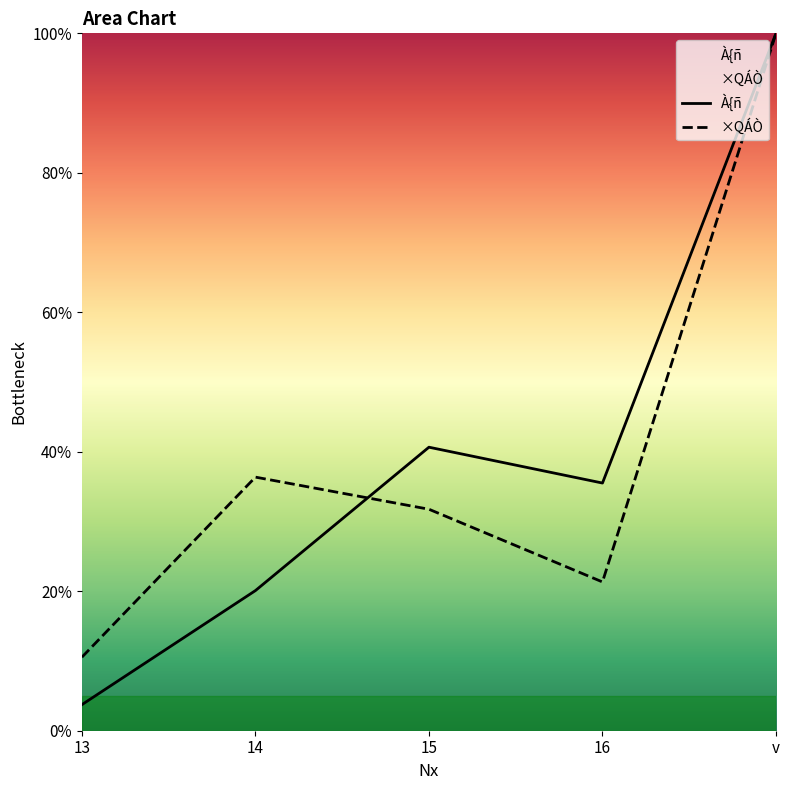

How many values in the ×QÁÒ series are below 31?

2